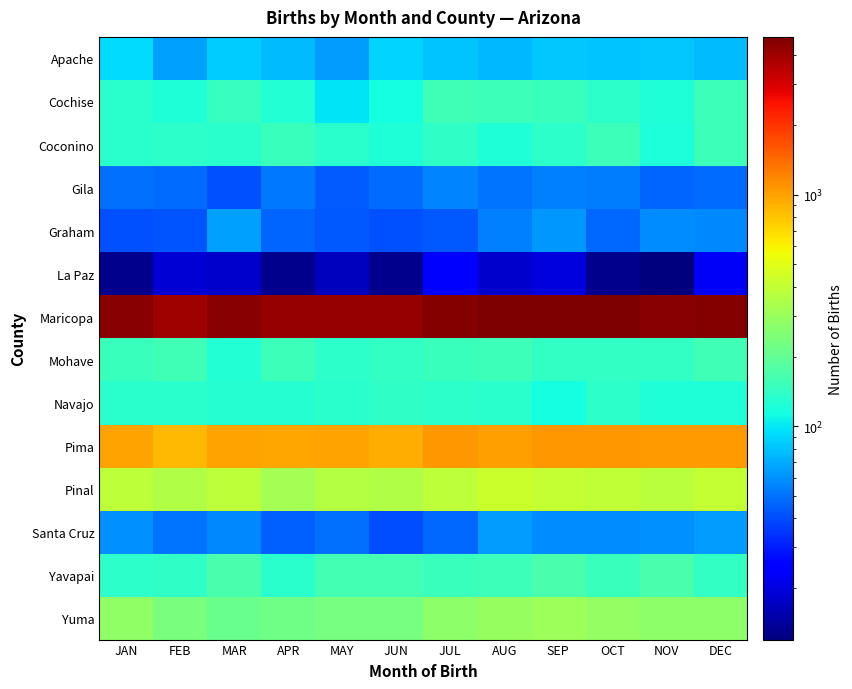

How many distinct data groups are displayed?

14